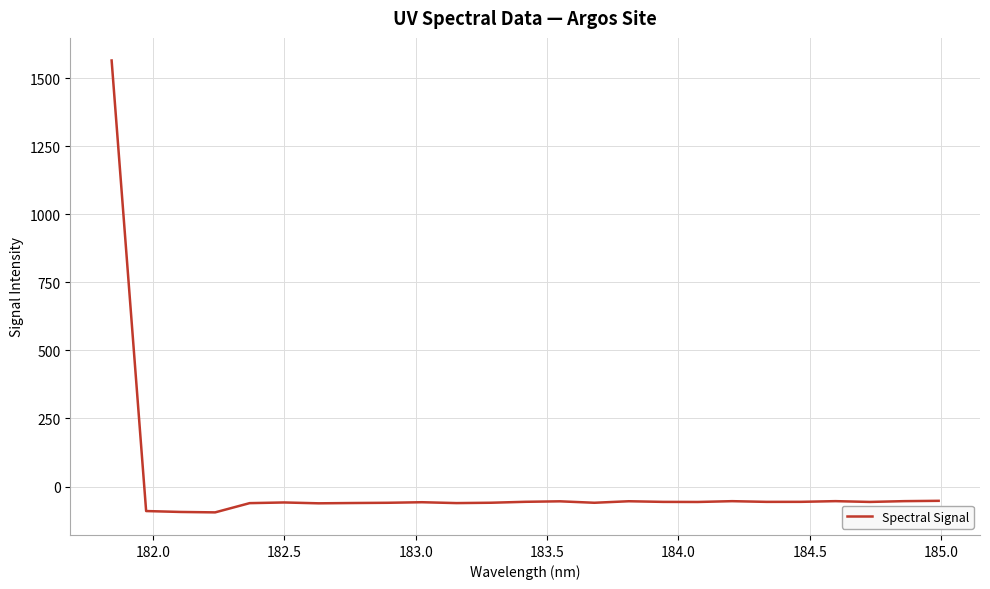

What is the maximum value shown in the chart?

1564.3